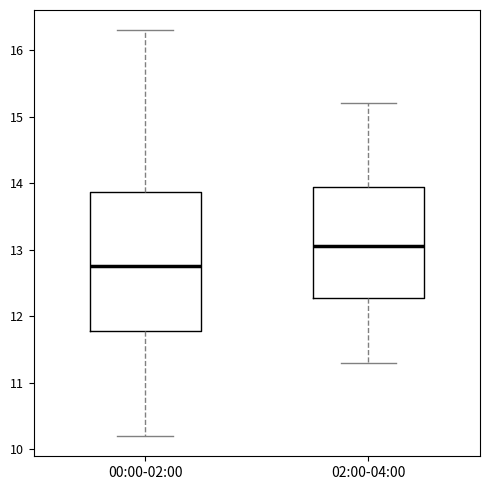

Which box has the lowest median line?

00:00-02:00